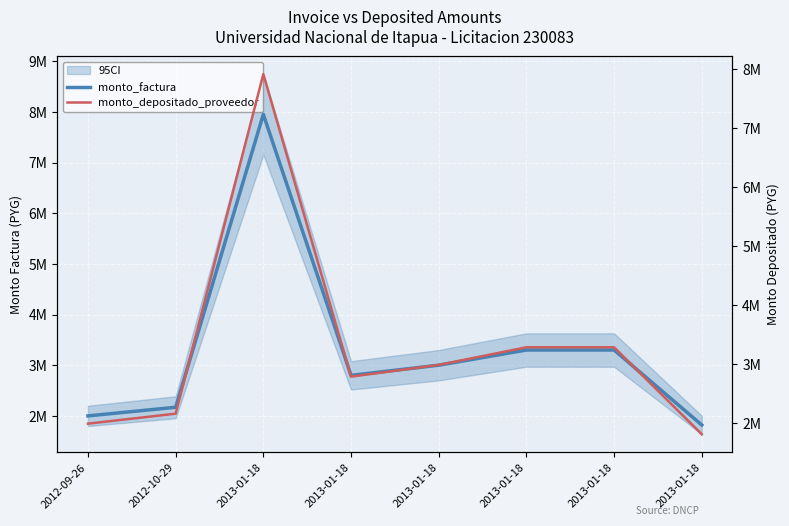

What is the label of the 8th point from the right?

2012-09-26